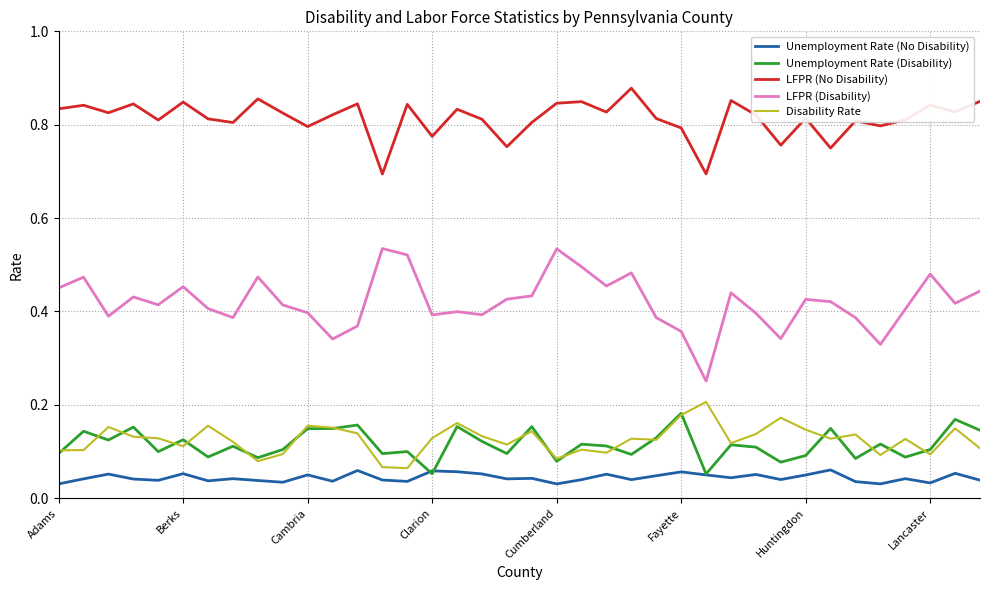

What is the sum of all Unemployment Rate (No Disability) values?

1.7